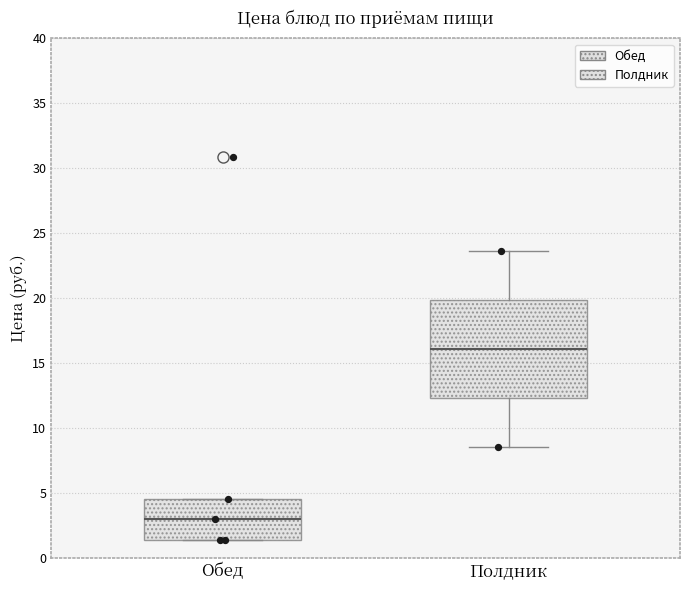

Reading left to right, transcribe this box plot: for each box, give where its median line is, the range the box spans, and where its two whiskers end, as read against the y-axis. The values are not printed on the chart, so give them approximately, as read against the axis.

Обед: median 3.0, box 1.5 to 4.5, whiskers 1.5 to 4.5
Полдник: median 16.0, box 12.5 to 20.0, whiskers 8.5 to 23.5